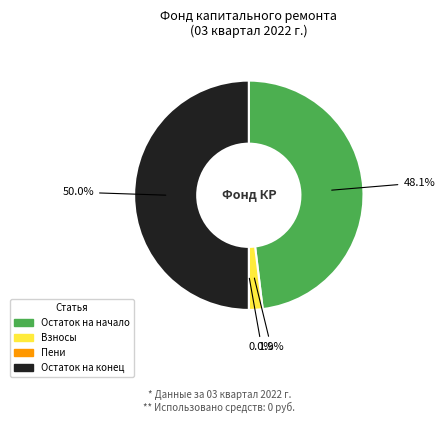

Is there any slice that represents more than half of the pie?

No